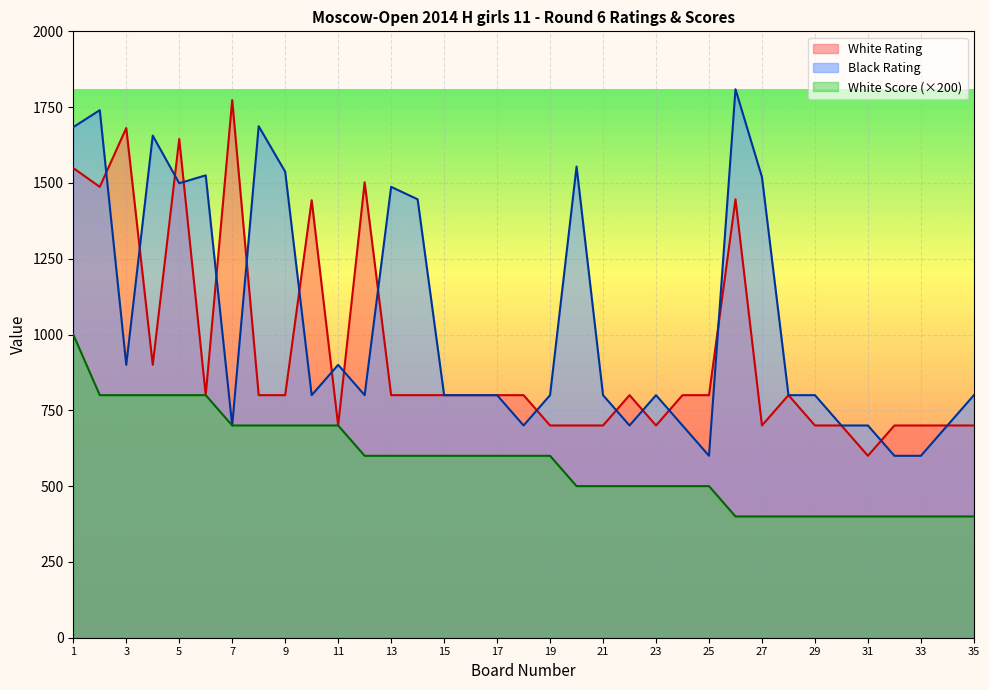

How many lines are shown in the chart?

3